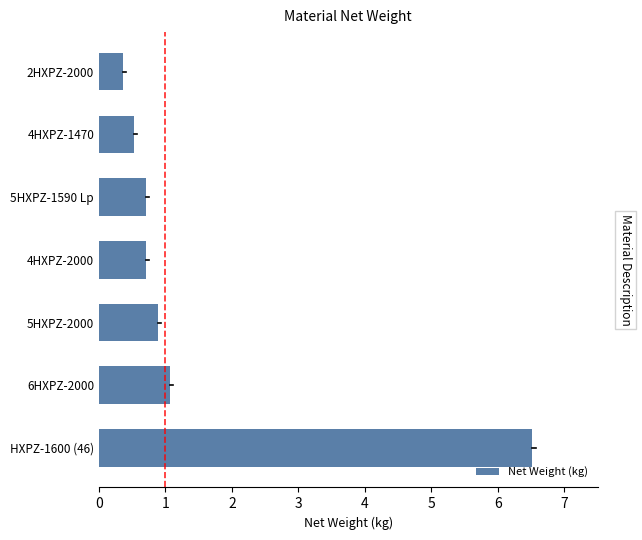

True or false: the data shows 0.7 at 5HXPZ-1590 Lp.

True